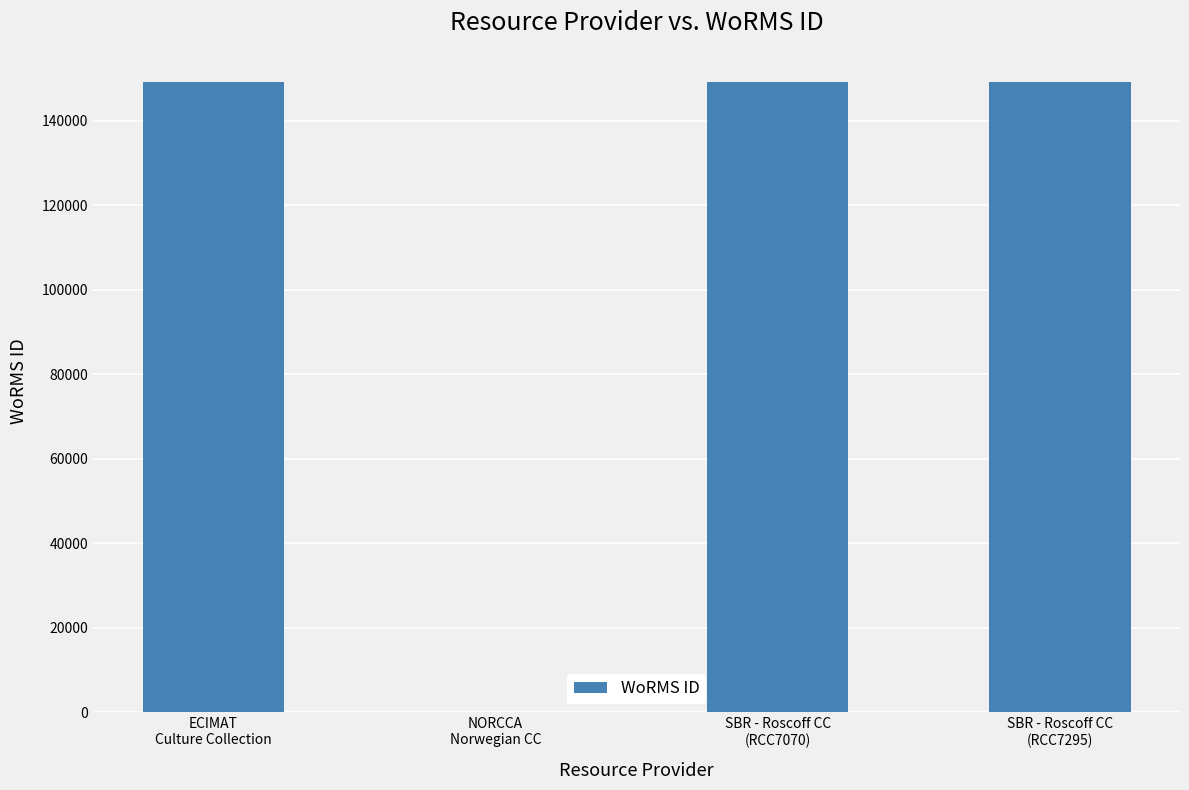

What is the greatest value displayed?

149044